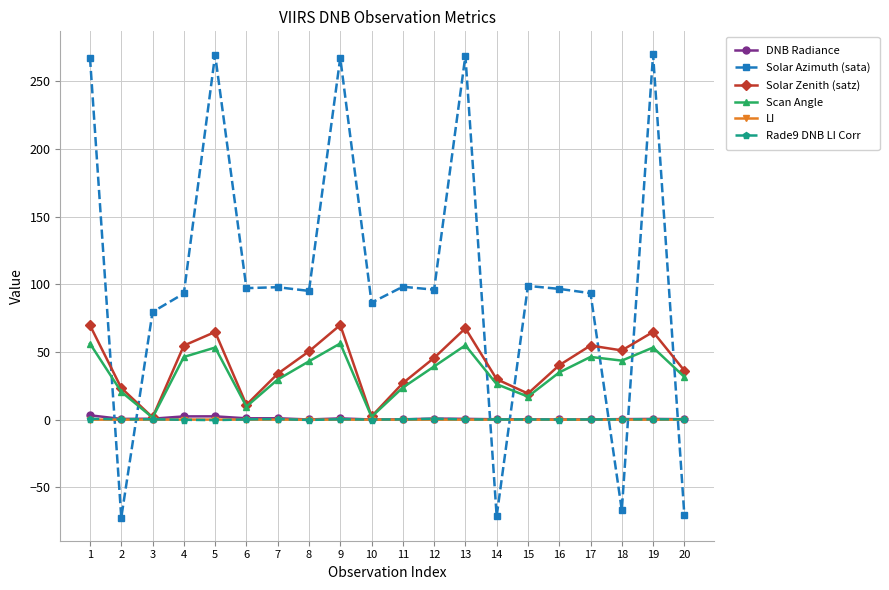

What value does the Scan Angle series have at 20?

31.6